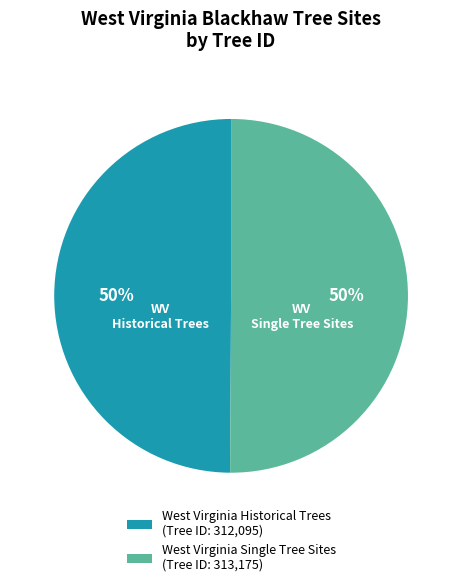

To the nearest percent, what portion does West Virginia Historical Trees represent?

50%